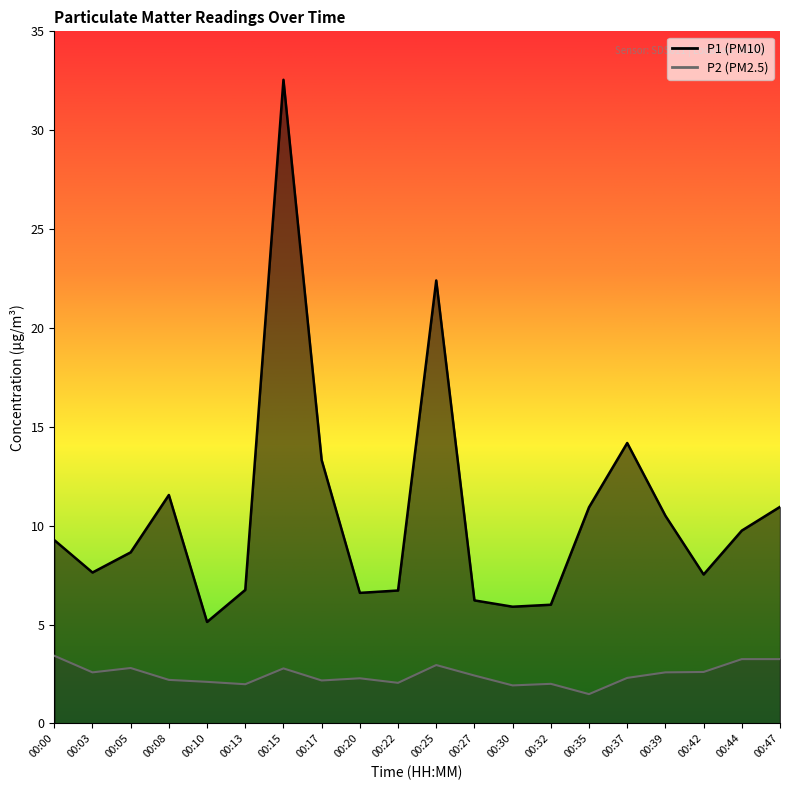

True or false: P1 and P2 cross at least once.

False